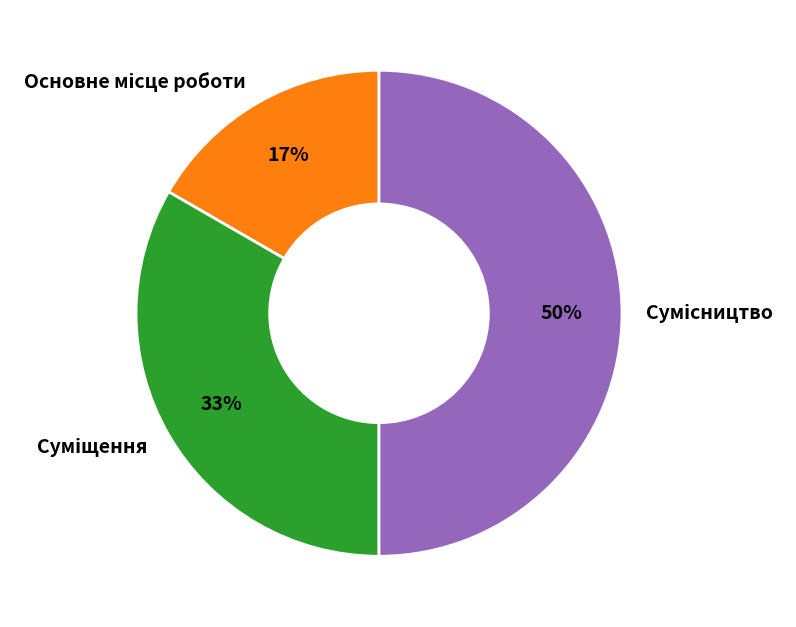

To the nearest percent, what is the average slice percentage?

33%